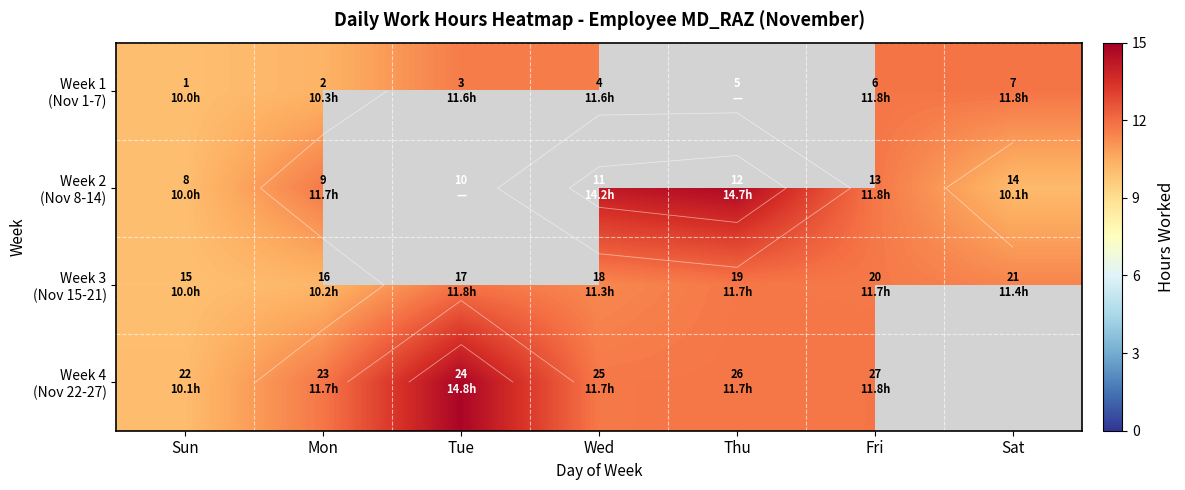

Which category has the highest value across all series?

Tue